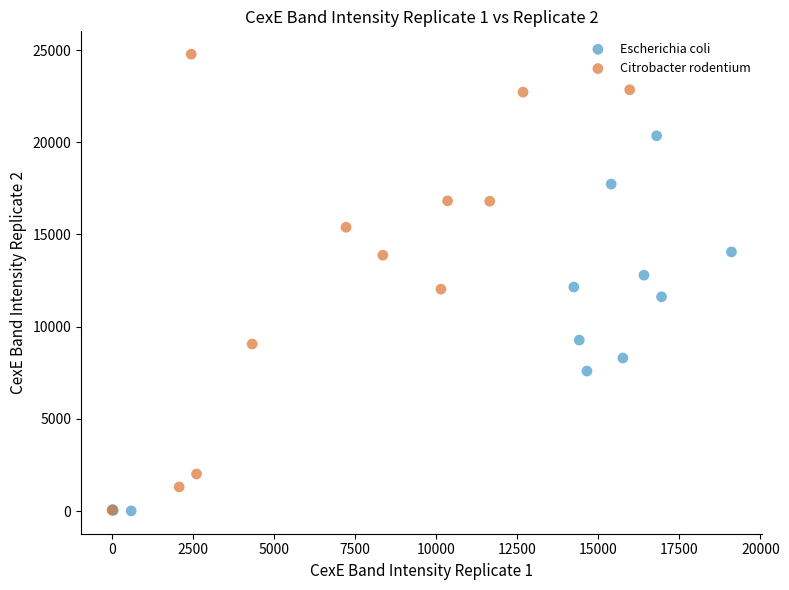

Which series reaches the maximum Y coordinate?

Citrobacter rodentium